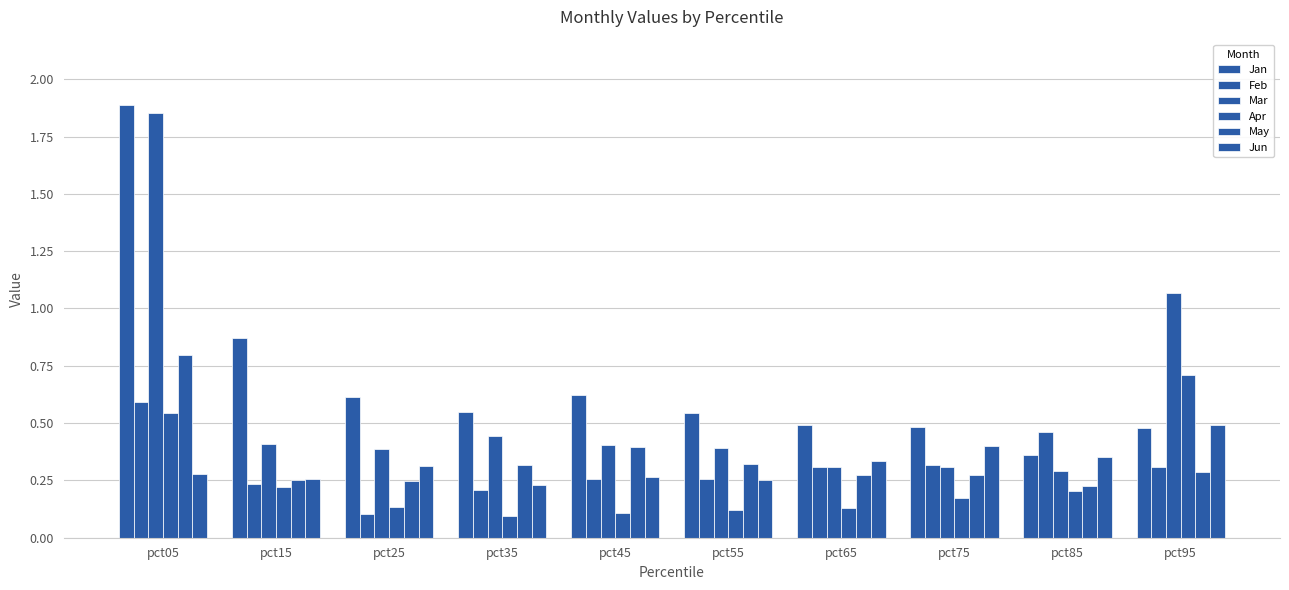

How many series are shown in this chart?

6